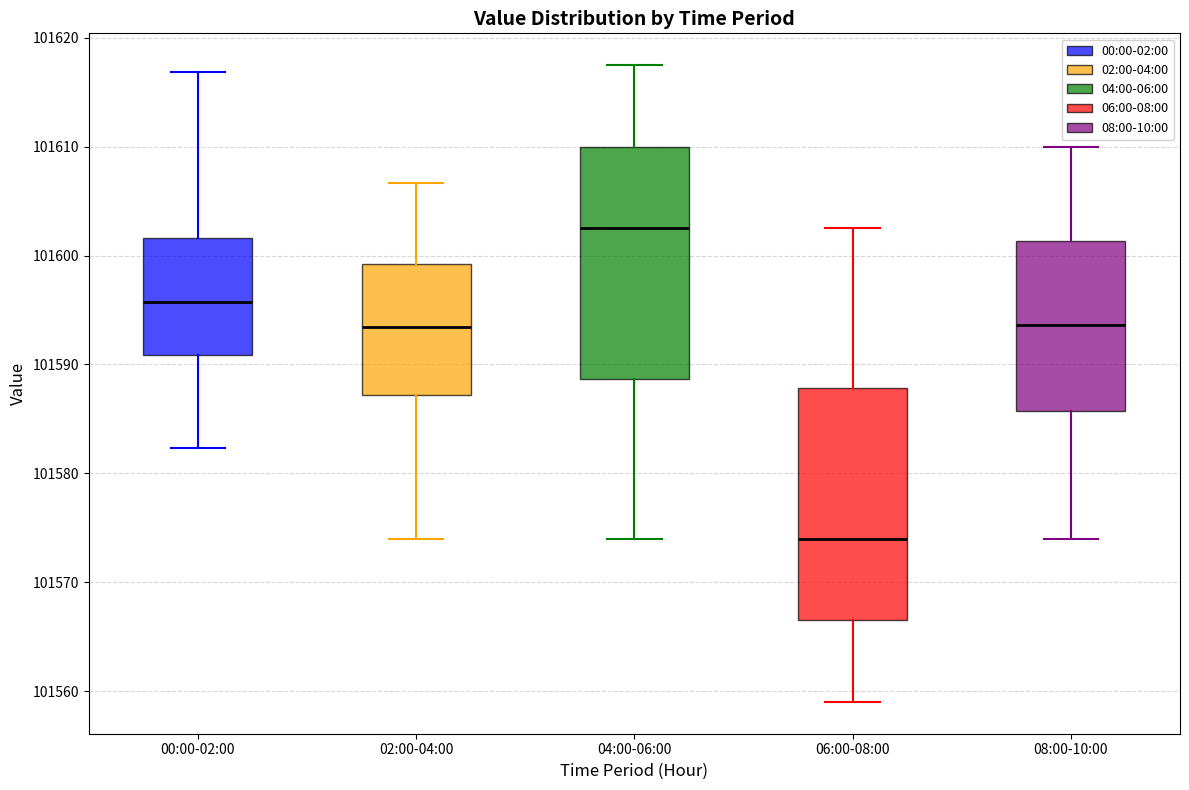

Reading left to right, read every box against the y-axis: the position of its median line, the range the box covers, and the ends of its whiskers. The values are not printed on the chart, so give them approximately, as read against the axis.

00:00-02:00: median 101596, box 101591 to 101602, whiskers 101582 to 101617
02:00-04:00: median 101593, box 101587 to 101599, whiskers 101574 to 101607
04:00-06:00: median 101603, box 101589 to 101610, whiskers 101574 to 101618
06:00-08:00: median 101574, box 101567 to 101588, whiskers 101559 to 101603
08:00-10:00: median 101594, box 101586 to 101601, whiskers 101574 to 101610